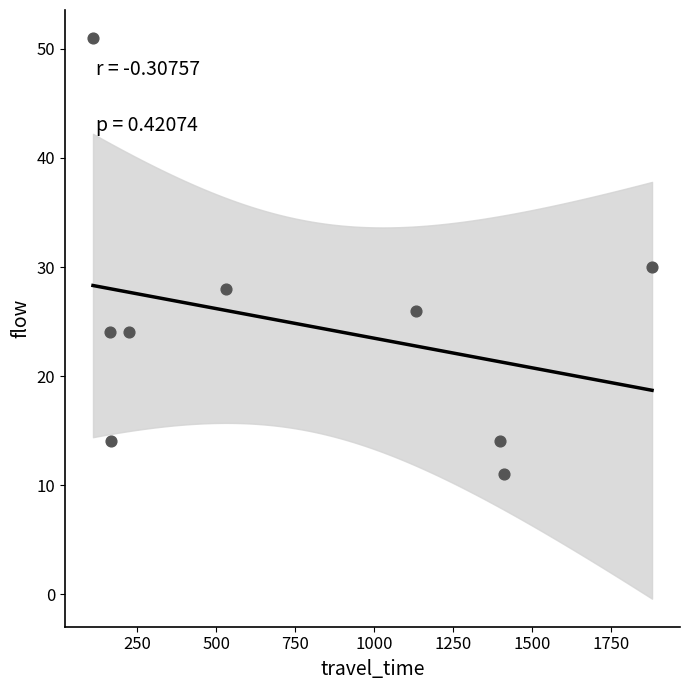

What is the average X value?

779